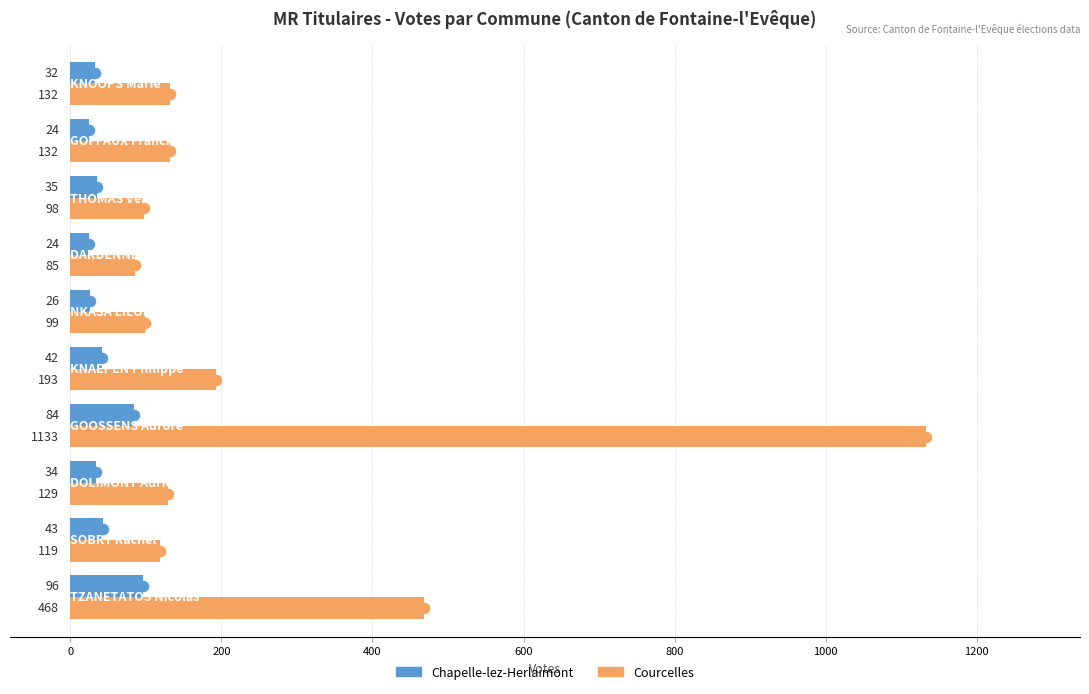

Which series has the widest spread of values?

Courcelles